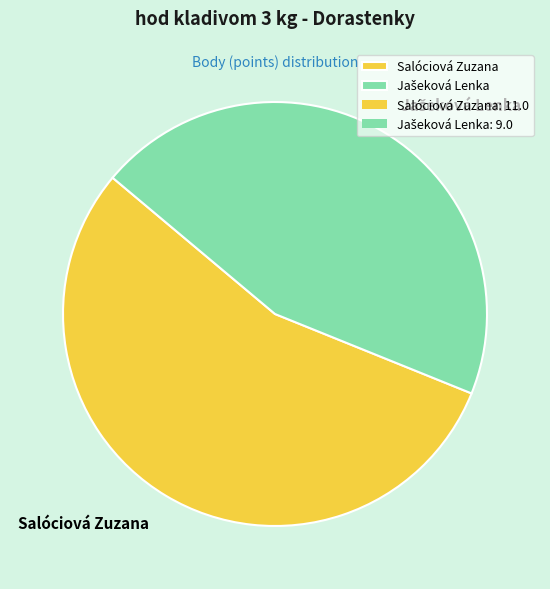

Is there a majority slice in this chart?

Yes